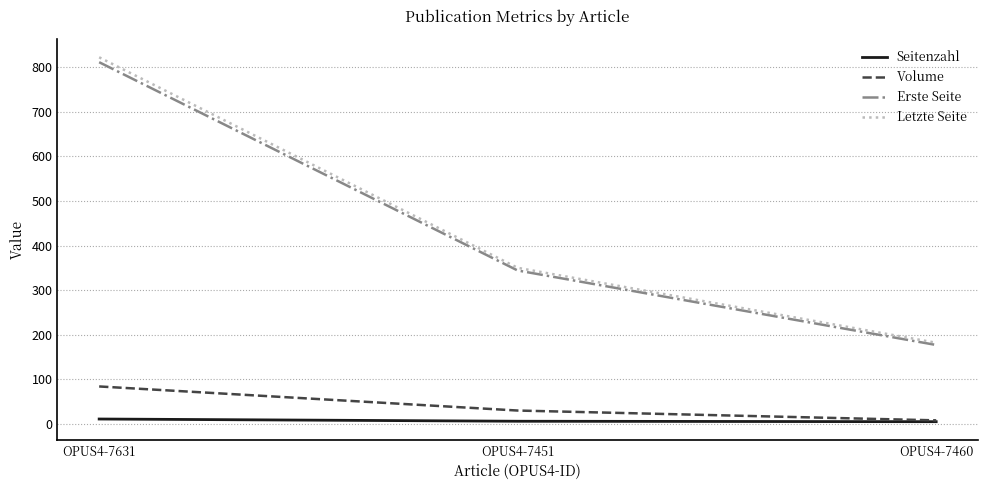

How many values in the Letzte Seite series are below 350?

1